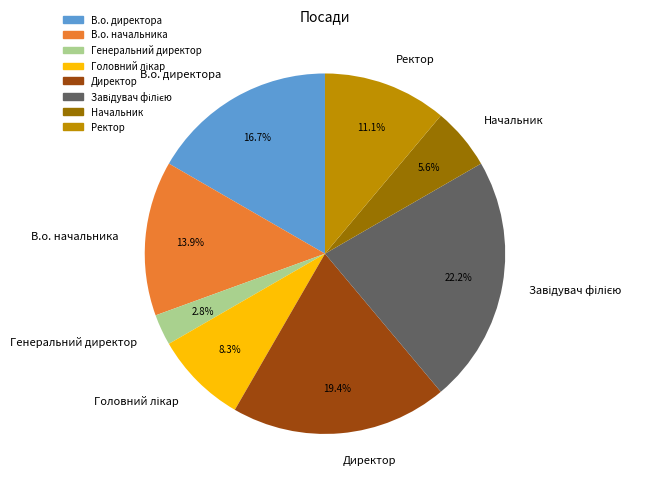

How many slices are in this pie chart?

8